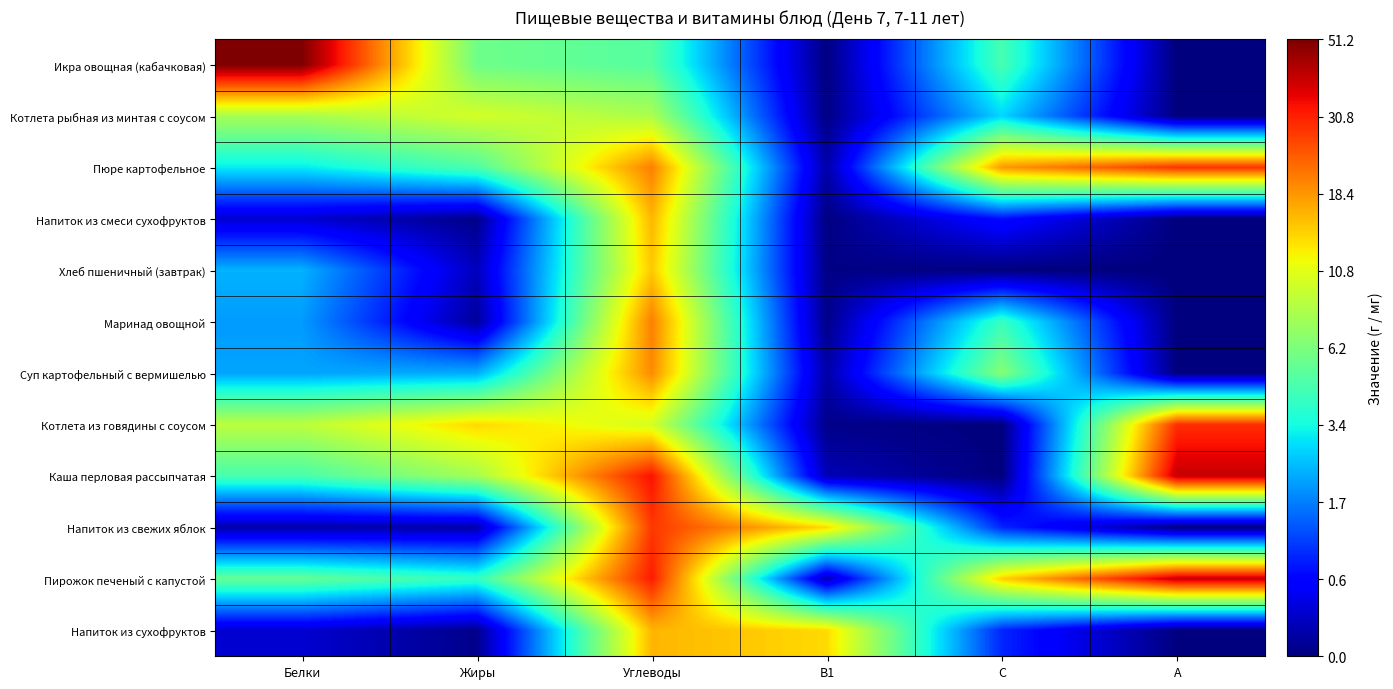

Reading right to left, extract all data points from this chart.

Икра овощная (кабачковая): А=0.0	С=1.7	В1=0.0	Углеводы=1.8	Жиры=1.9	Белки=4.0
Котлета рыбная из минтая с соусом: А=0.0	С=1.3	В1=0.0	Углеводы=2.2	Жиры=2.4	Белки=2.2
Пюре картофельное: А=3.4	С=3.0	В1=0.1	Углеводы=3.1	Жиры=1.8	Белки=1.4
Напиток из смеси сухофруктов: А=0.0	С=0.5	В1=0.0	Углеводы=2.8	Жиры=0.0	Белки=0.3
Хлеб пшеничный (завтрак): А=0.0	С=0.0	В1=0.0	Углеводы=2.8	Жиры=0.2	Белки=1.2
Маринад овощной: А=0.0	С=1.7	В1=0.0	Углеводы=3.1	Жиры=0.1	Белки=1.1
Суп картофельный с вермишелью: А=0.0	С=2.0	В1=0.1	Углеводы=3.0	Жиры=1.2	Белки=1.1
Котлета из говядины с соусом: А=3.4	С=0.0	В1=0.0	Углеводы=2.4	Жиры=2.7	Белки=2.3
Каша перловая рассыпчатая: А=3.7	С=0.0	В1=0.2	Углеводы=3.5	Жиры=2.2	Белки=1.7
Напиток из свежих яблок: А=0.0	С=0.6	В1=2.7	Углеводы=3.4	Жиры=0.1	Белки=0.1
Пирожок печеный с капустой: А=3.7	С=2.7	В1=0.2	Углеводы=3.5	Жиры=1.6	Белки=1.9
Напиток из сухофруктов: А=0.0	С=0.6	В1=2.7	Углеводы=2.8	Жиры=0.0	Белки=0.3